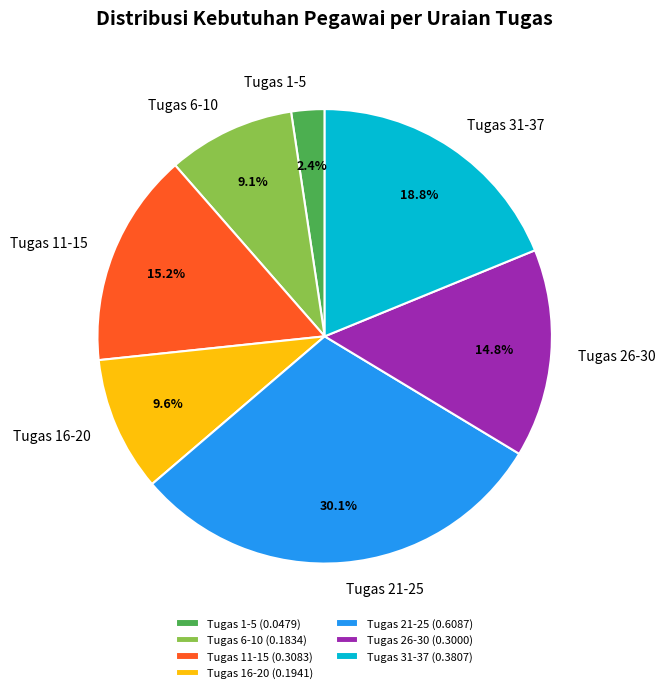

Does Tugas 11-15 account for over 50% of the chart?

No